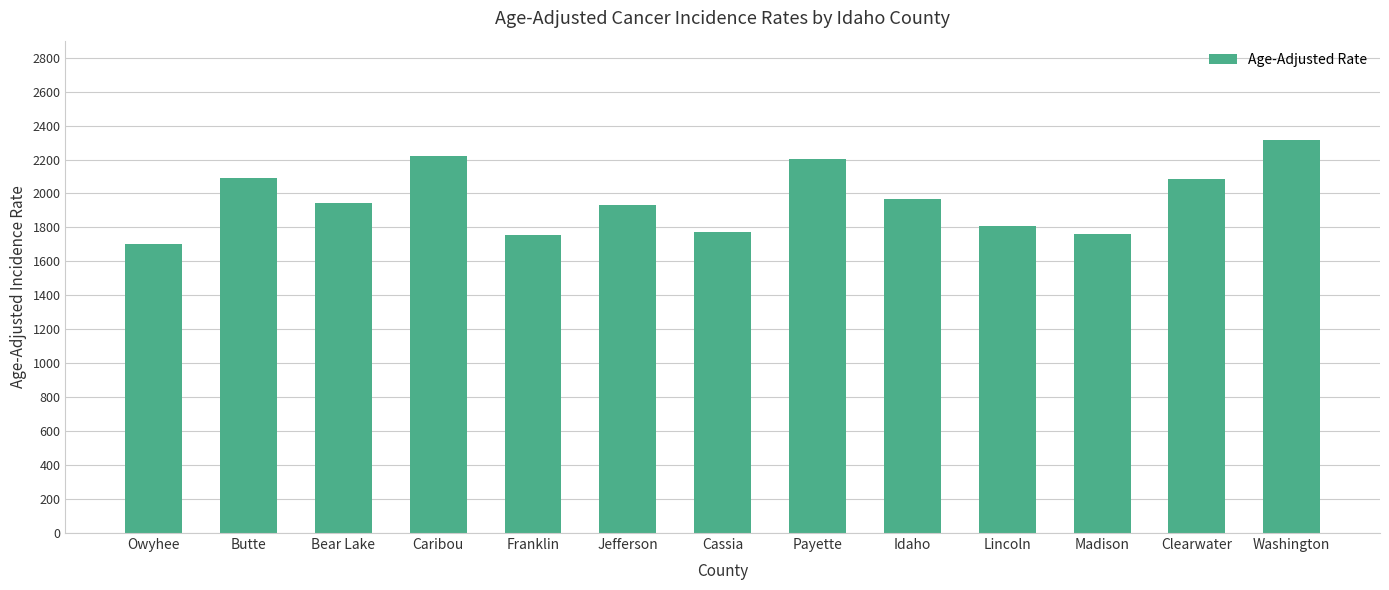

What is the difference between the maximum and minimum values?

613.4